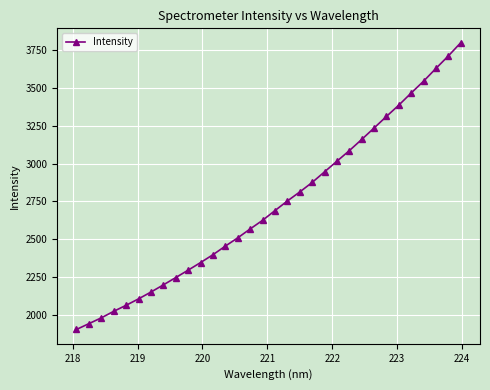

What is the value of the 7th point from the left?

2151.2